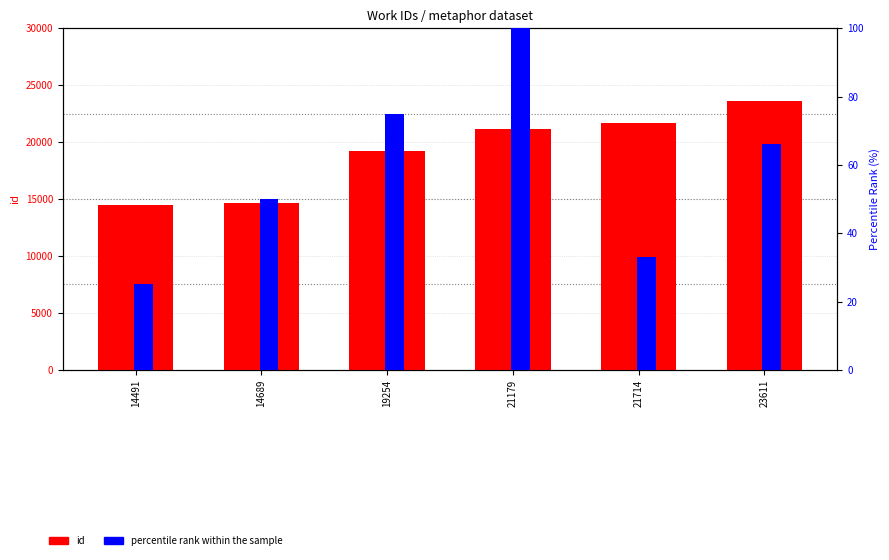

What are all the series names shown in the legend?

id, percentile rank within the sample